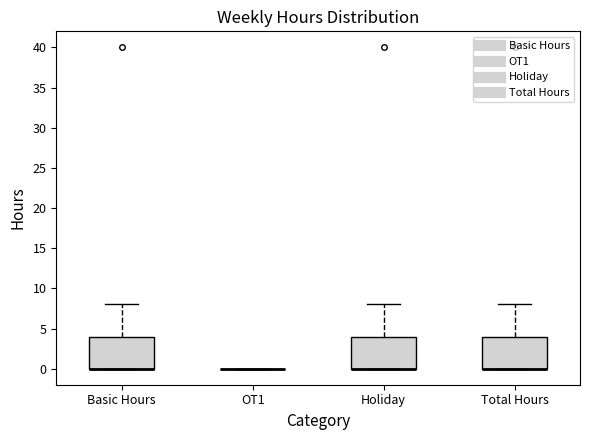

Reading left to right, transcribe this box plot: for each box, give where its median line is, the range the box spans, and where its two whiskers end, as read against the y-axis. The values are not printed on the chart, so give them approximately, as read against the axis.

Basic Hours: median 0 (drawn on the box's lower edge), box 0 to 4, whiskers 0 to 8
OT1: box collapsed to a line at 0, whiskers 0 to 0
Holiday: median 0 (drawn on the box's lower edge), box 0 to 4, whiskers 0 to 8
Total Hours: median 0 (drawn on the box's lower edge), box 0 to 4, whiskers 0 to 8